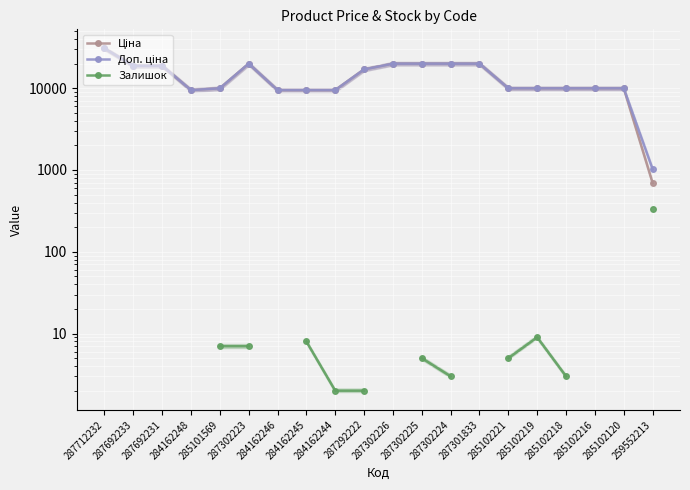

What position from the left is 284162248?

4